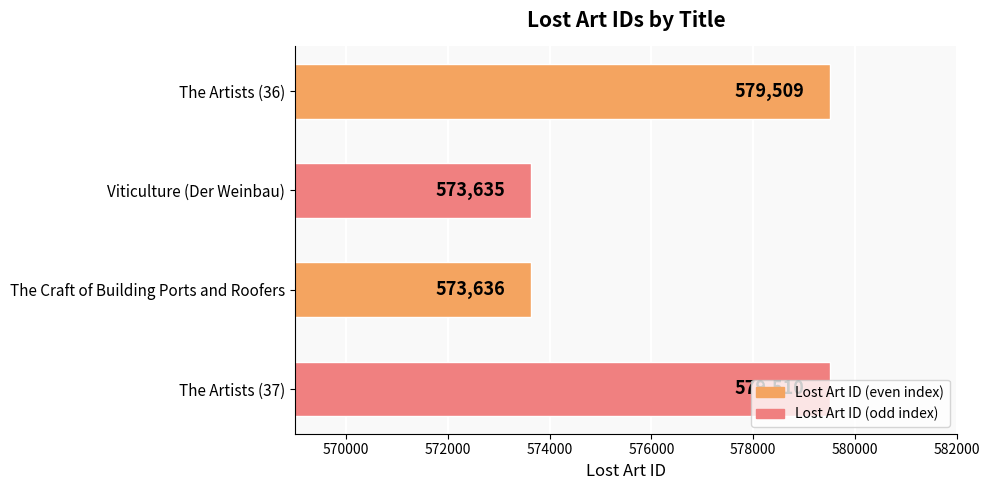

The chart shows a value of 788141 at The Artists (37). True or false?

False